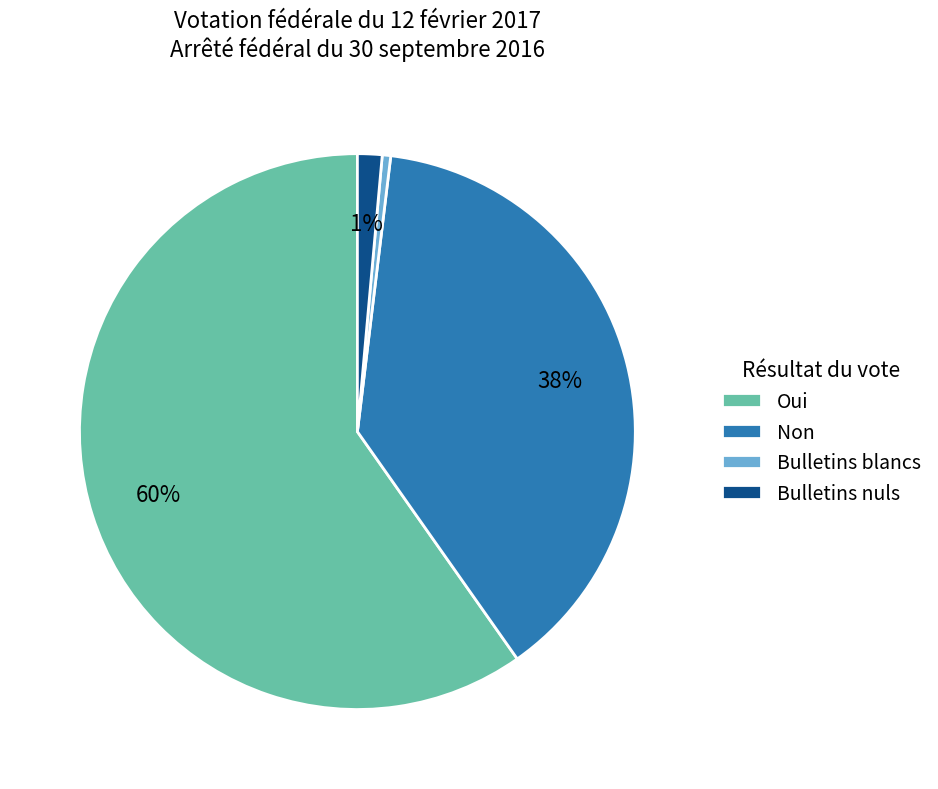

Is the sum of Non and Oui greater than half?

Yes